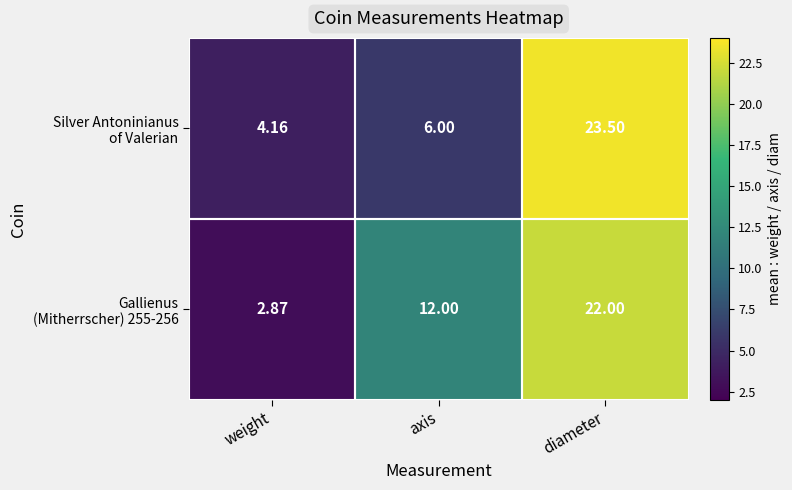

Which category has the lowest value across all series?

weight